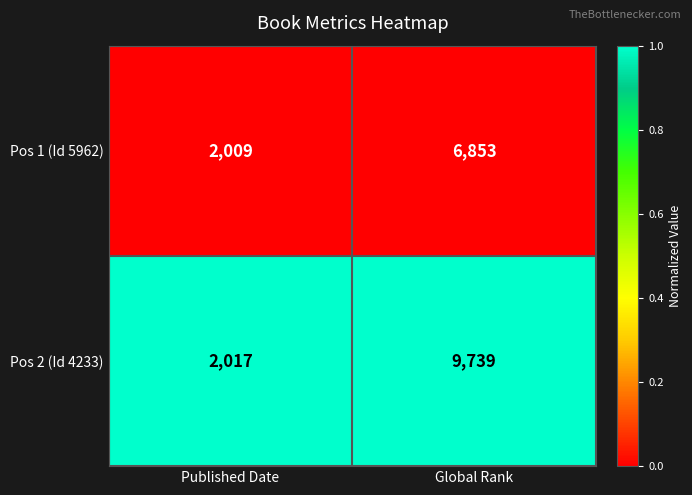

Rank the series at Published Date from lowest to highest value.

Pos 1 (Id 5962), Pos 2 (Id 4233)